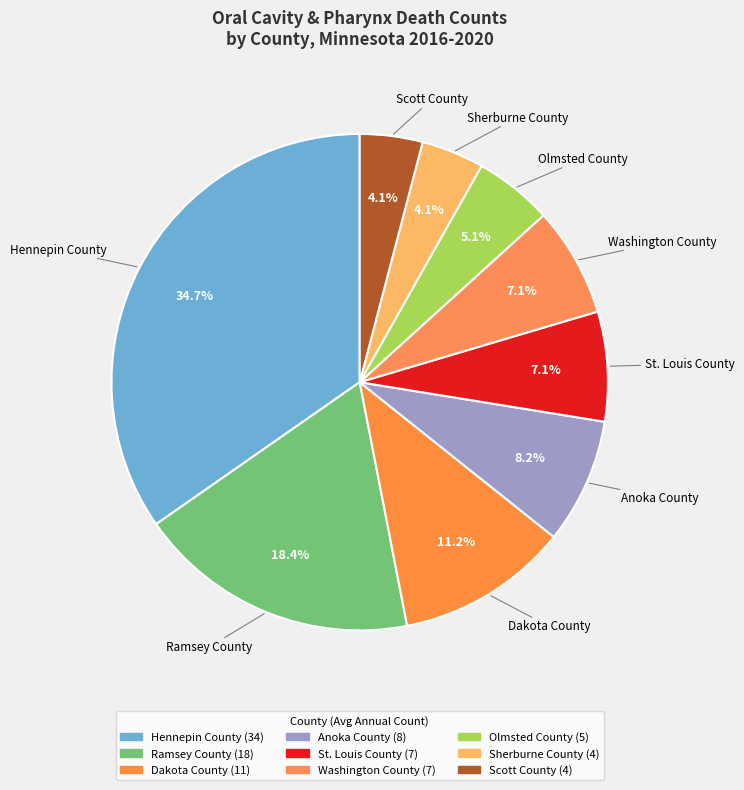

Is it true that Anoka County is 15% of the pie?

False